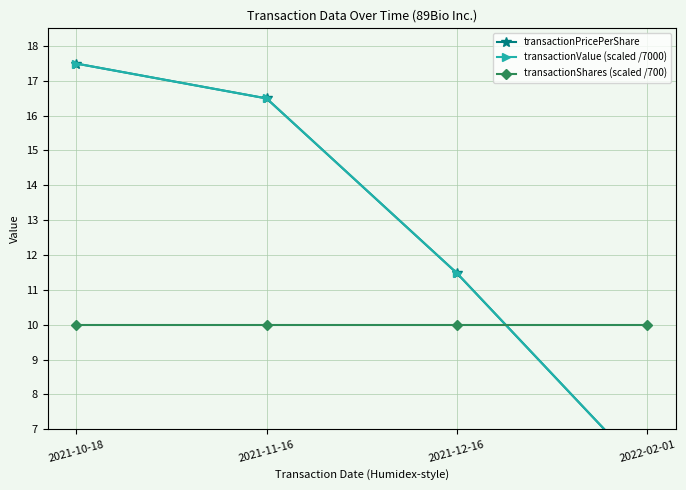

Which has a higher value, 2021-11-16 or 2022-02-01?

2021-11-16